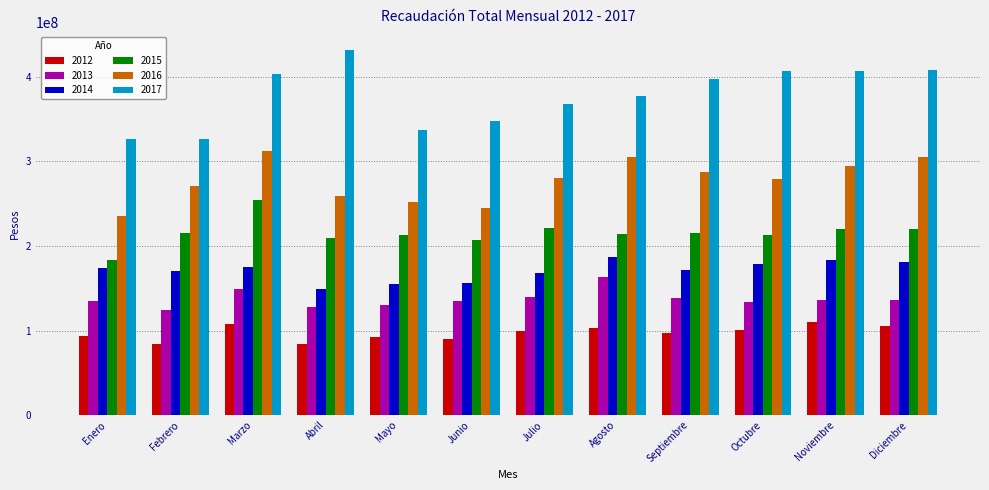

What is the difference between the second highest and minimum values in the 2016 series?

69760240.7